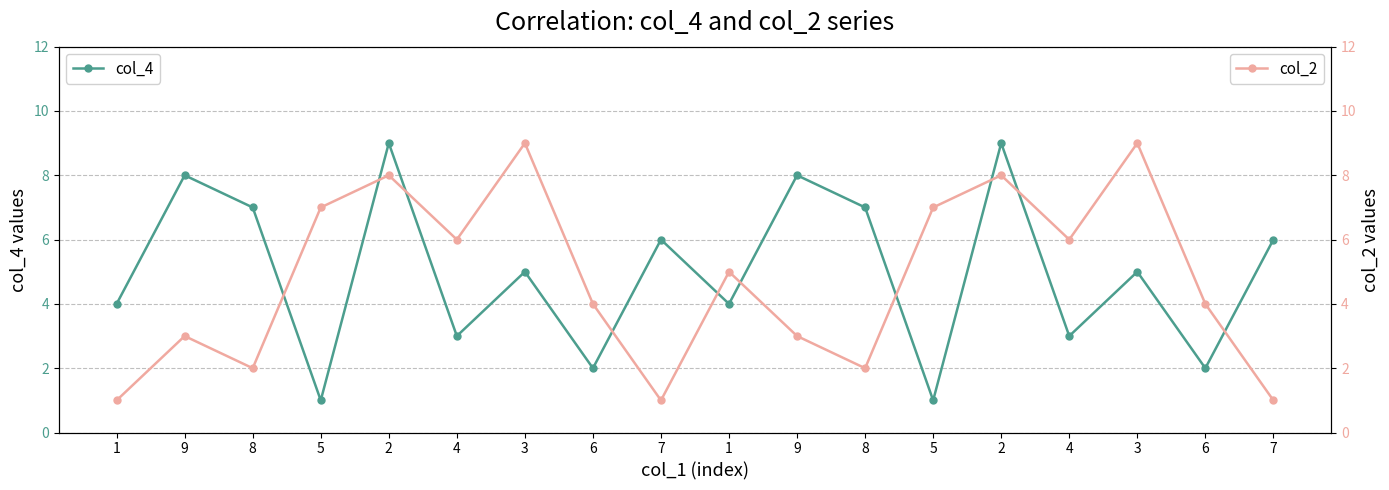

Where is the first local maximum for col_4?

9